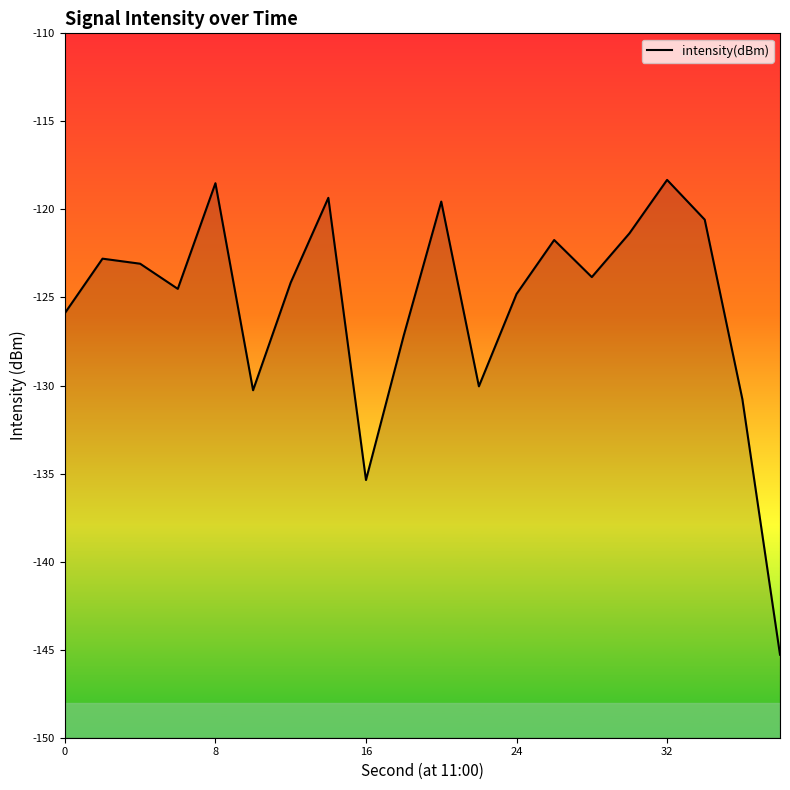

True or false: the data shows -220.9 at 16.

False